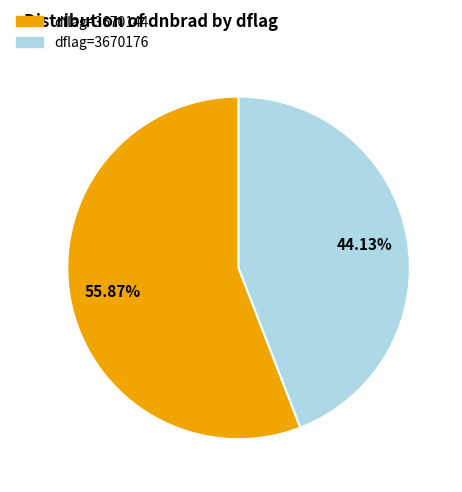

Is there a majority slice in this chart?

Yes